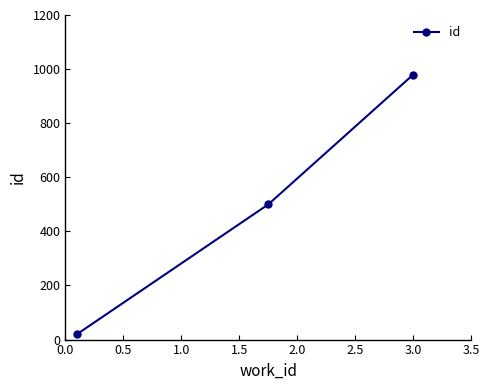

Reading left to right, transcribe all the data shown in this chart.

20	500	980